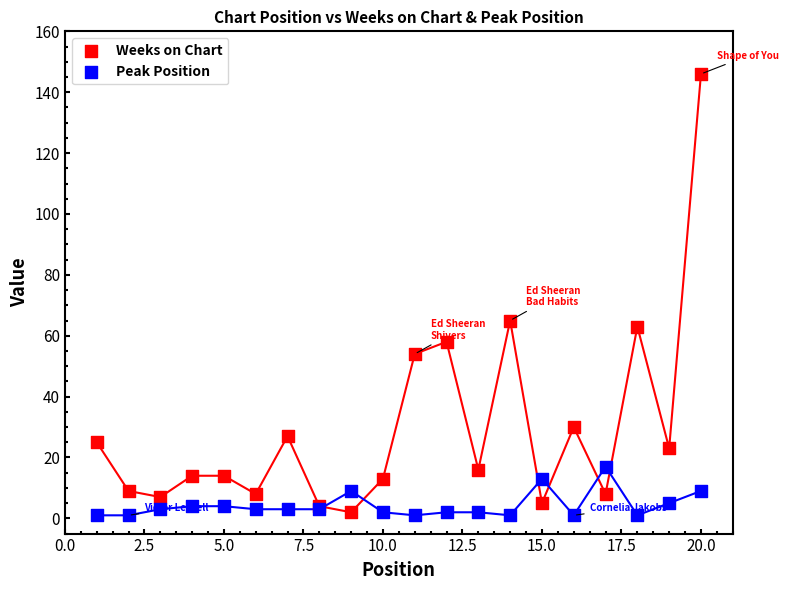

Across all series, what Y value is closest to 73?

65